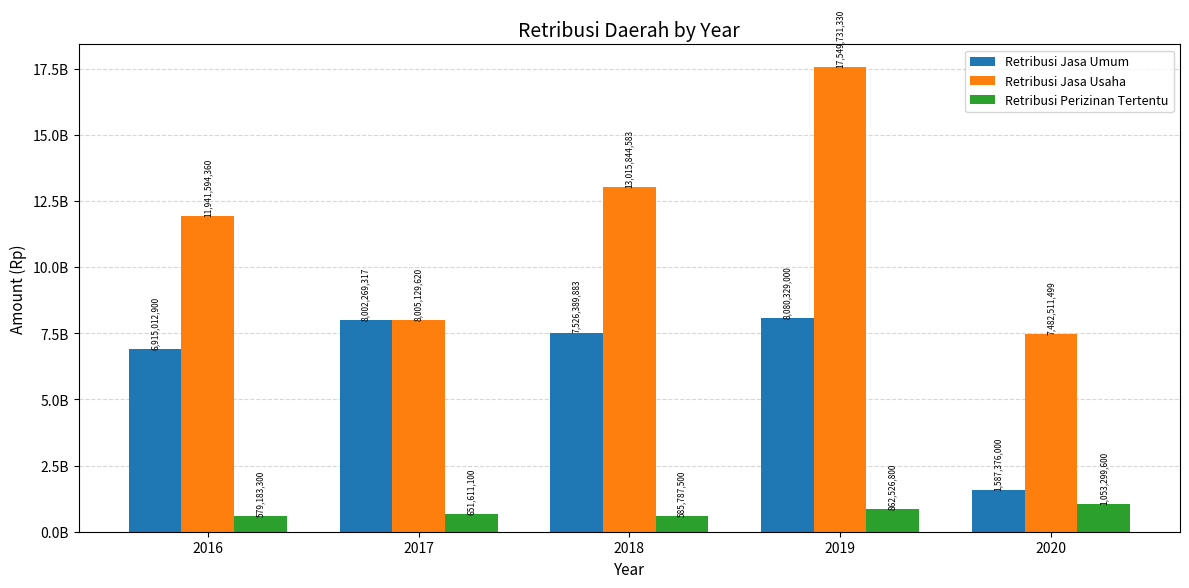

Is the value of Retribusi Jasa Usaha at 2017 greater than the value of Retribusi Perizinan Tertentu at 2016?

Yes